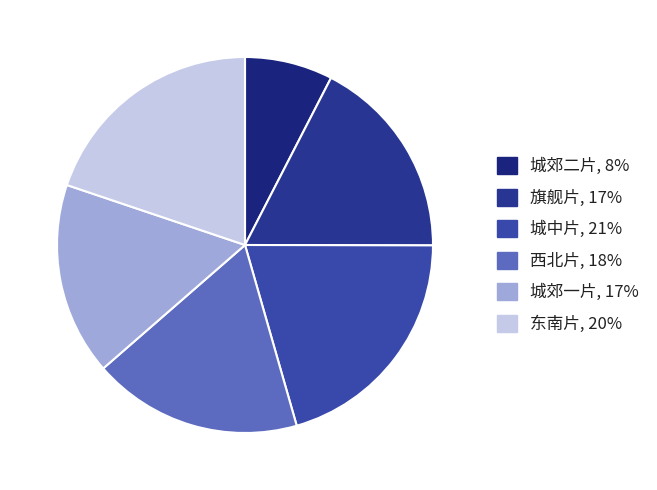

Rank the categories by value from highest to lowest.

城中片, 东南片, 西北片, 旗舰片, 城郊一片, 城郊二片